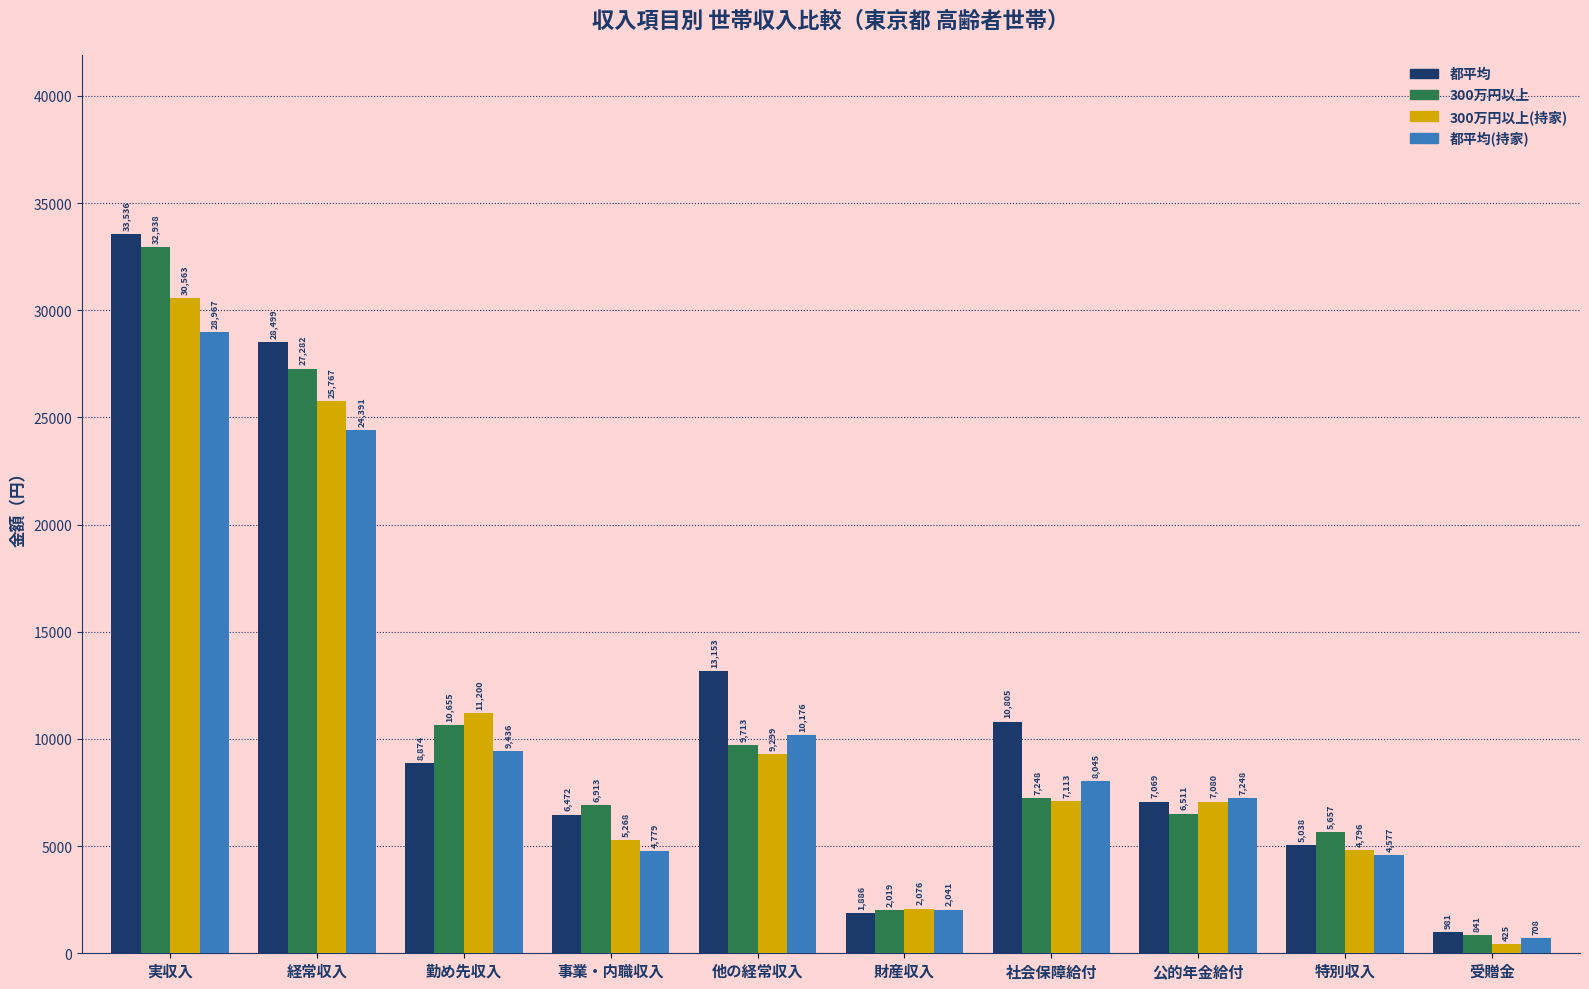

How many data points in 300万円以上 are less than 7248?

5